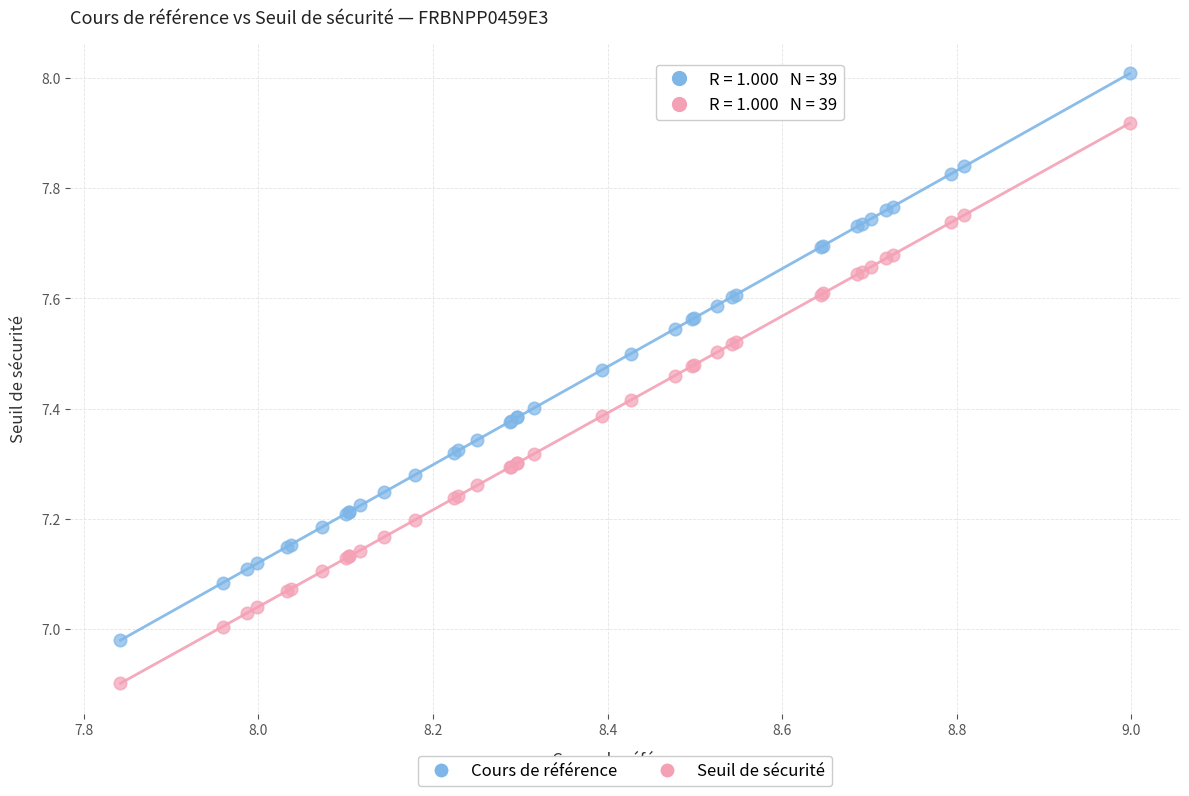

Which series has the largest Y range (max minus min)?

Cours de référence